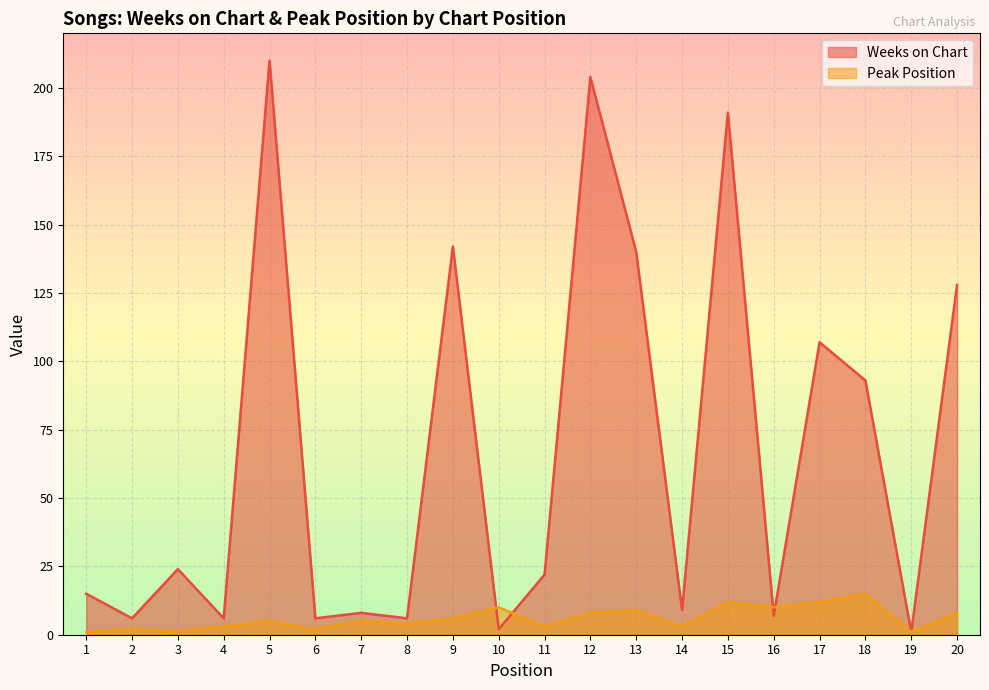

Rank the series at 15 from lowest to highest value.

Peak Position, Weeks on Chart